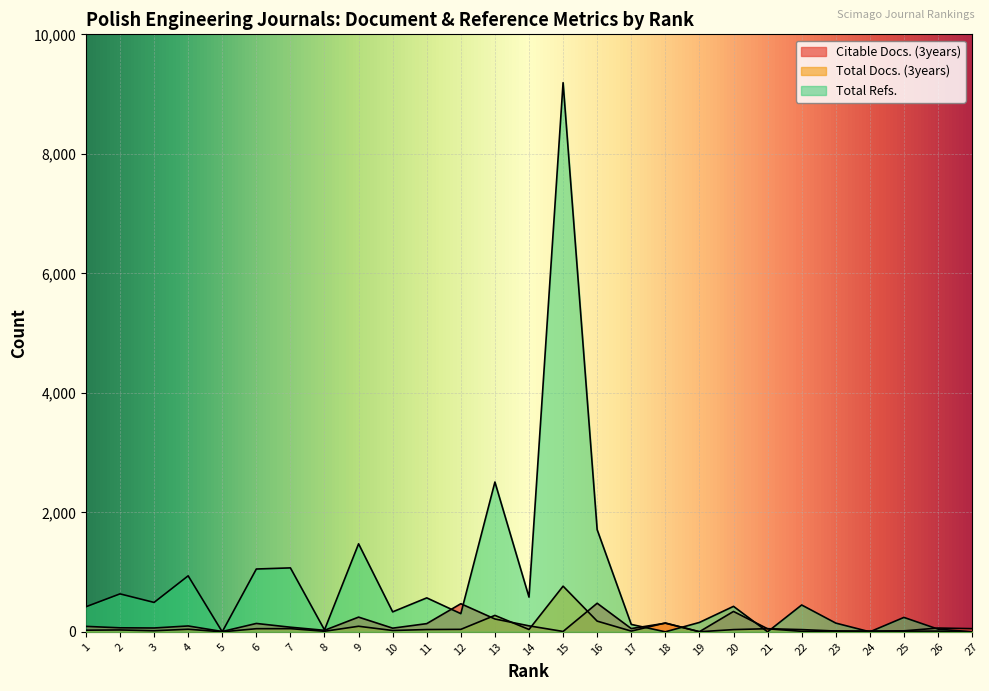

Which category has the lowest value across all series?

5